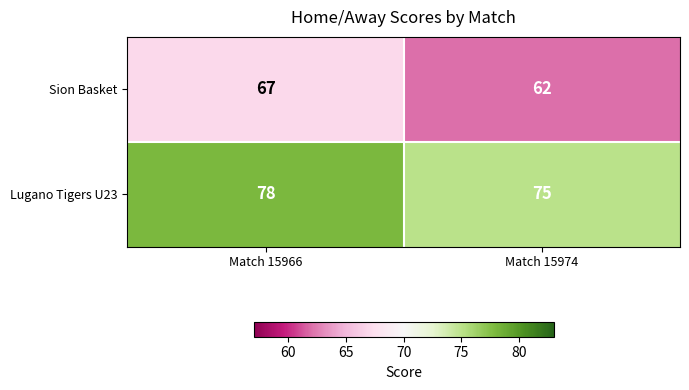

List the series in order of their peak value, highest first.

Lugano Tigers U23, Sion Basket